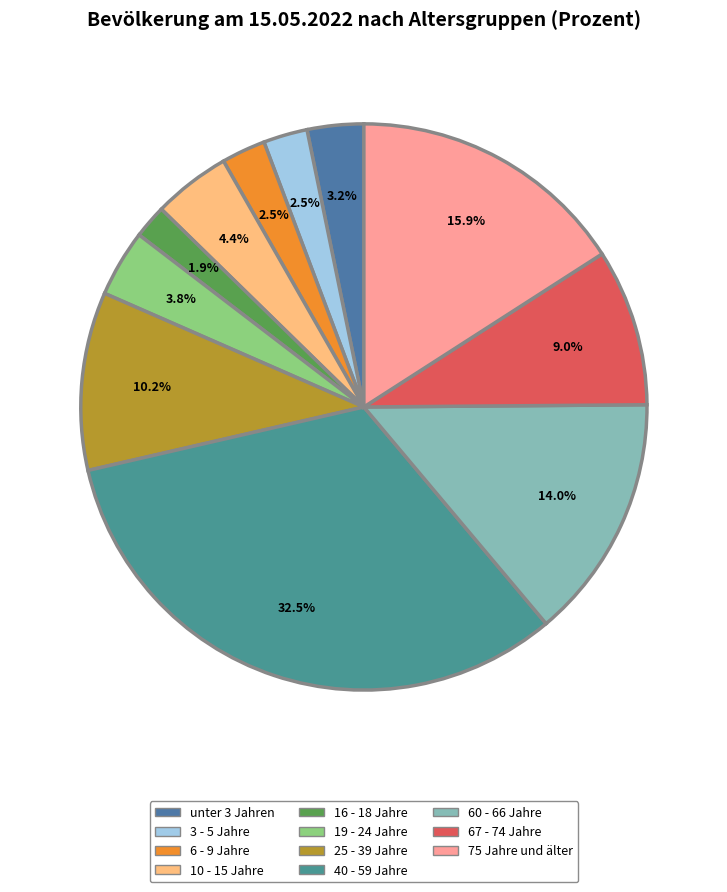

To the nearest percent, what is the combined percentage of 10 - 15 Jahre and 75 Jahre und älter?

20%